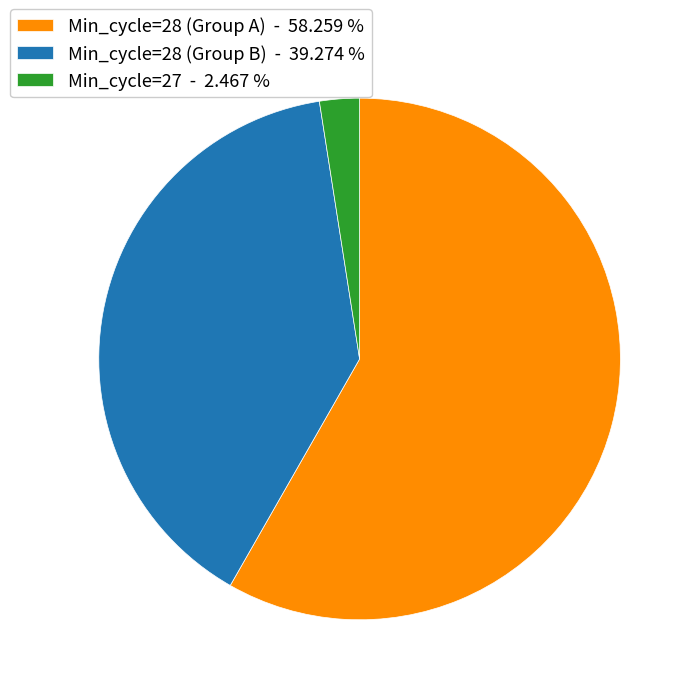

Does any single category account for the majority?

Yes